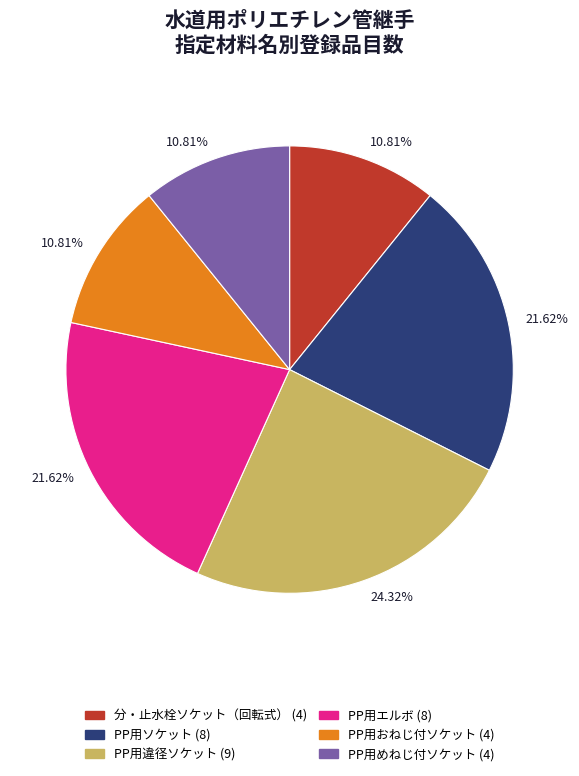

Is there a majority slice in this chart?

No